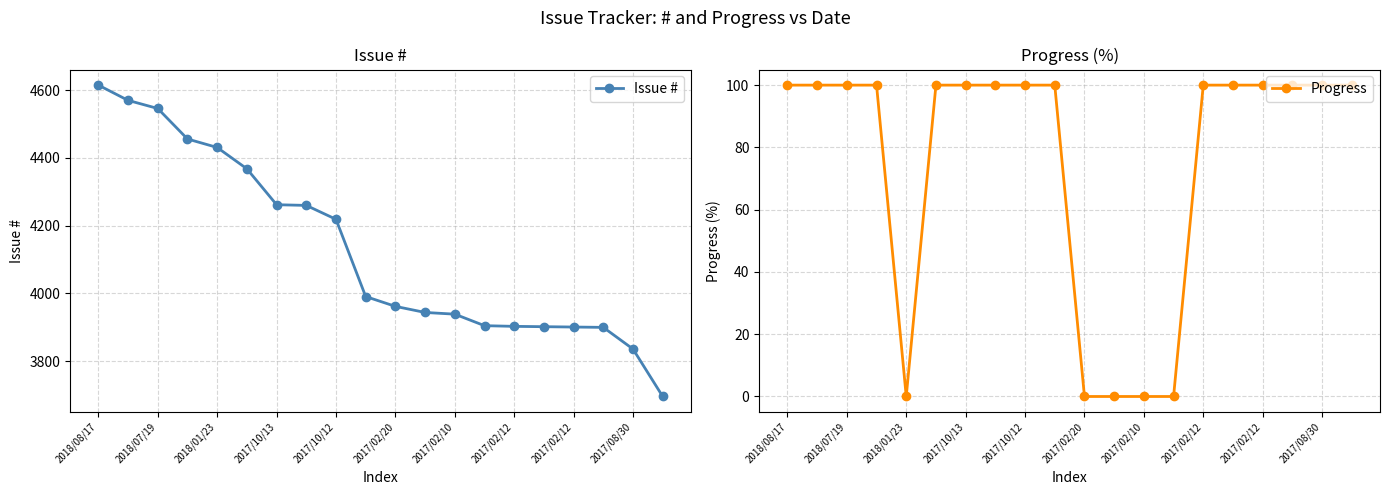

True or false: Progress and Issue # cross at least once.

False